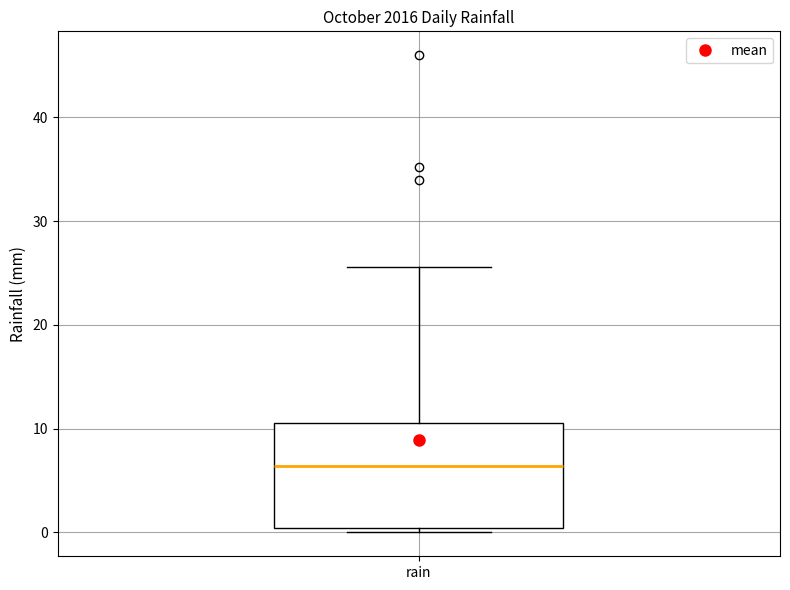

Read this box plot against the y-axis: the position of the median line, the range covered by the box, and the ends of both whiskers. The values are not printed on the chart, so give them approximately, as read against the axis.

median 6, box 0 to 11, whiskers 0 (just below the box's lower edge) to 26